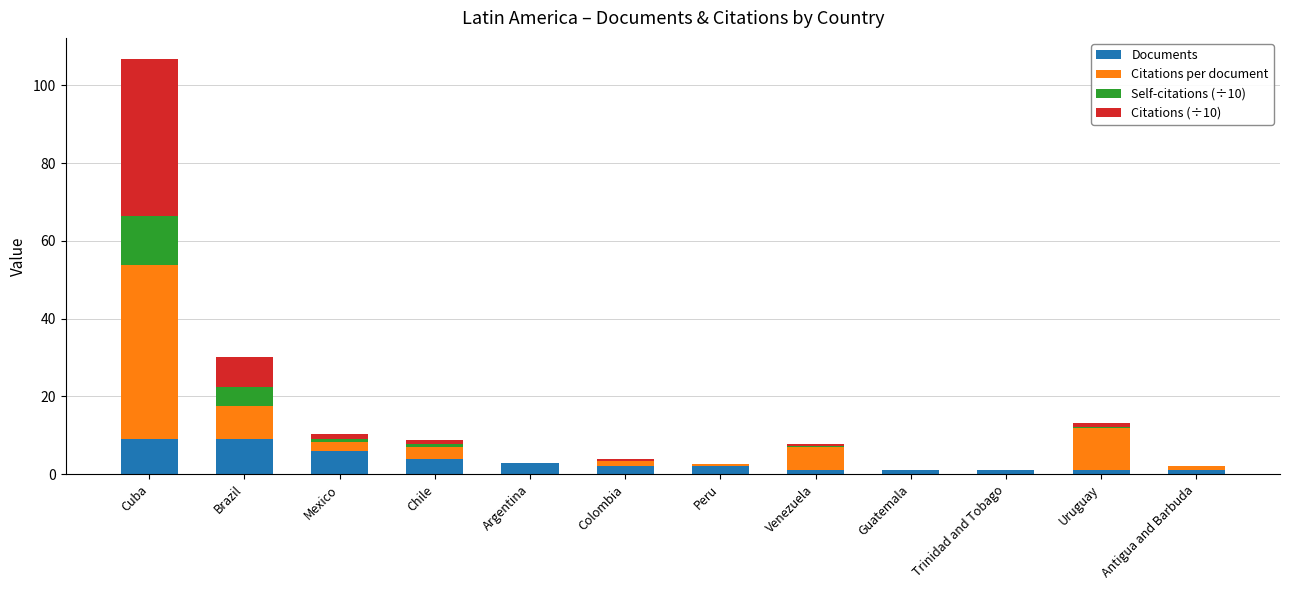

Count the number of data series in this chart.

4